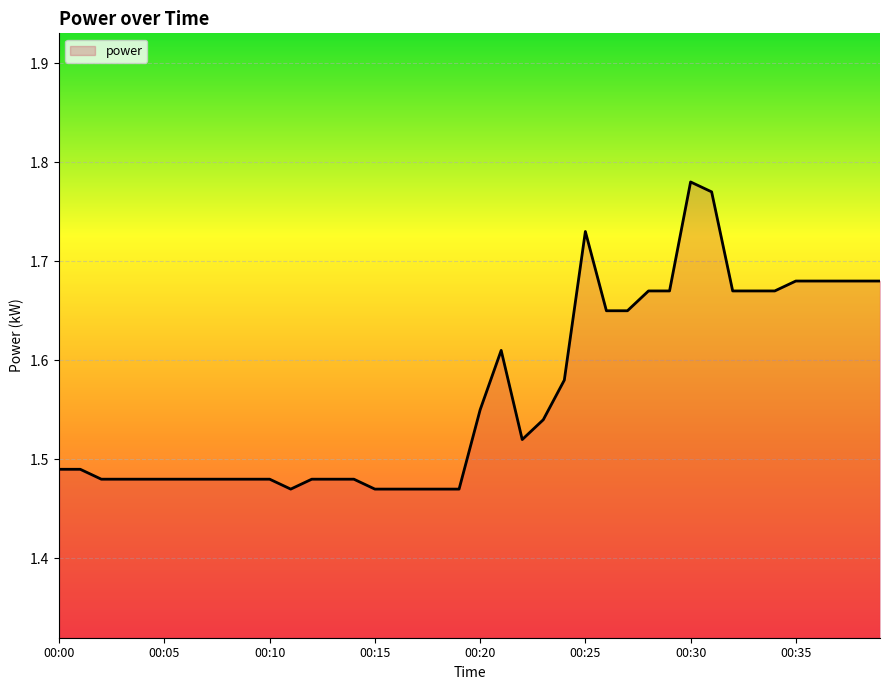

What is the average value?

1.6